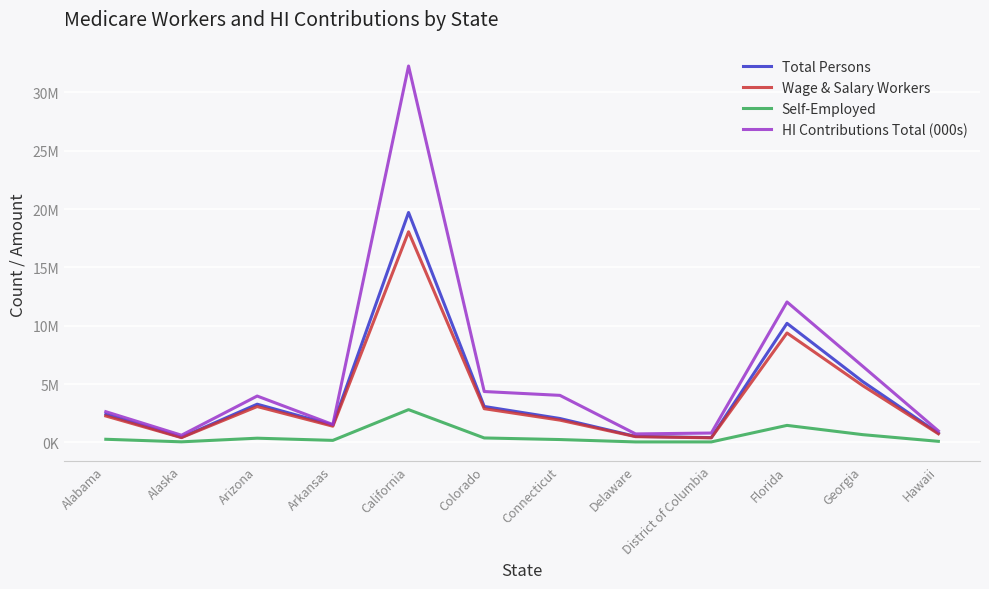

Which series has the largest range (max minus min)?

HI Contributions Total (000s)